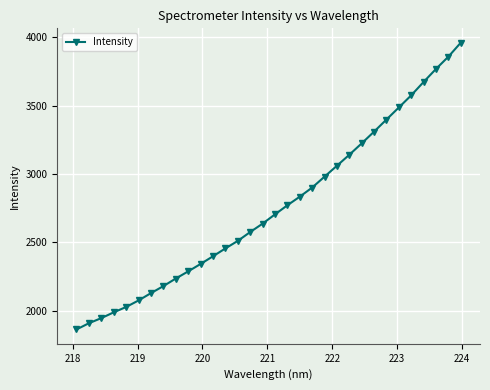

What is the difference between the maximum and second lowest values?

2050.2